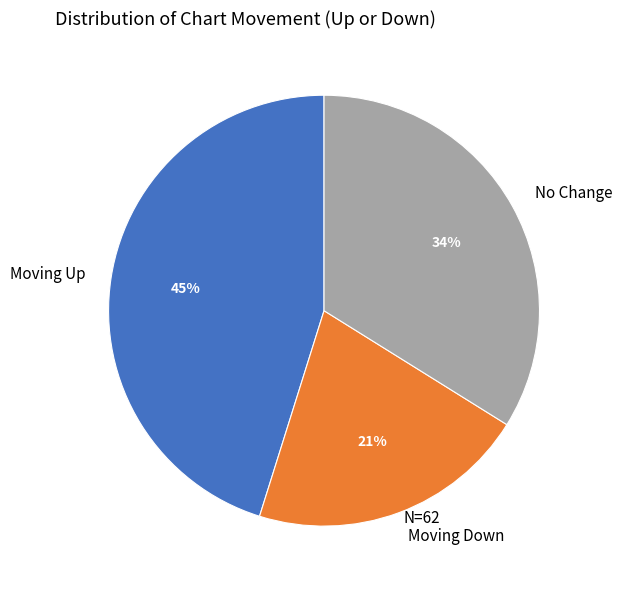

How many slices are in this pie chart?

3